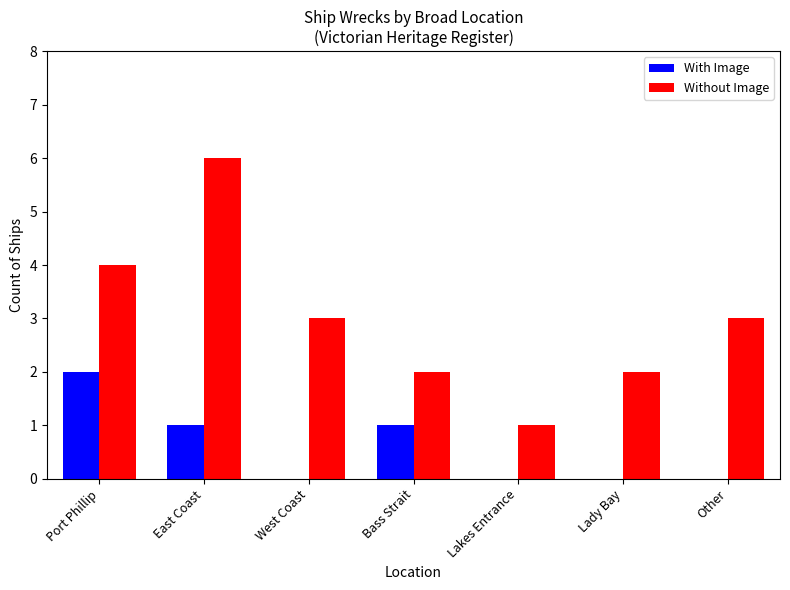

What is the total value across all series at East Coast?

7